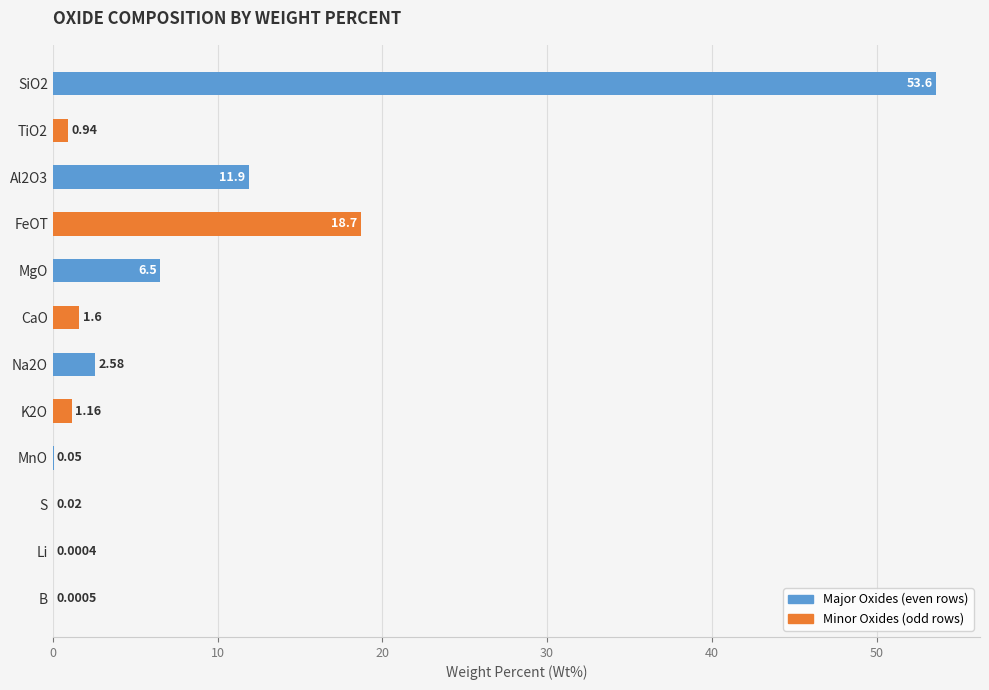

At which label is the value closest to 26?

FeOT